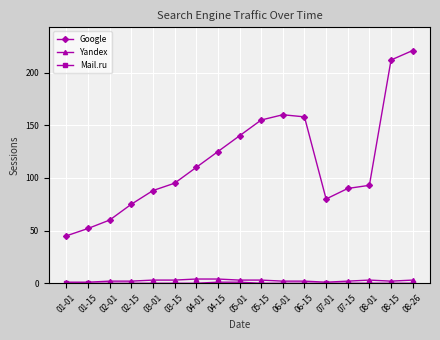

Which series changed the most between 03-15 and 05-01?

Google